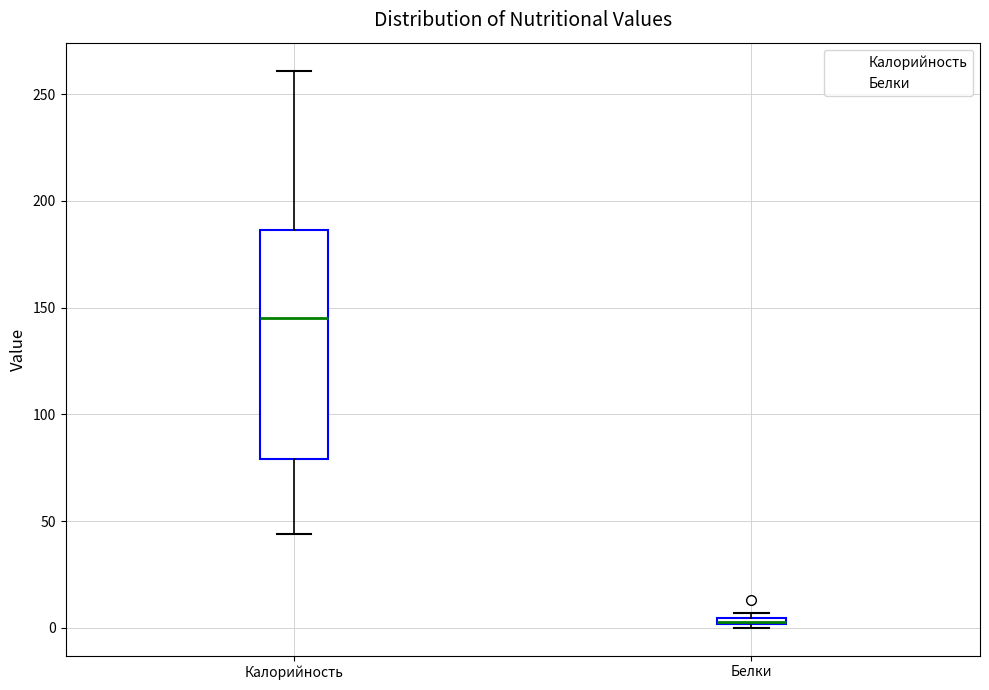

Where is the upper edge of the box for Калорийность on the y-axis? The values are not printed on the chart, so give them approximately, as read against the axis.

185